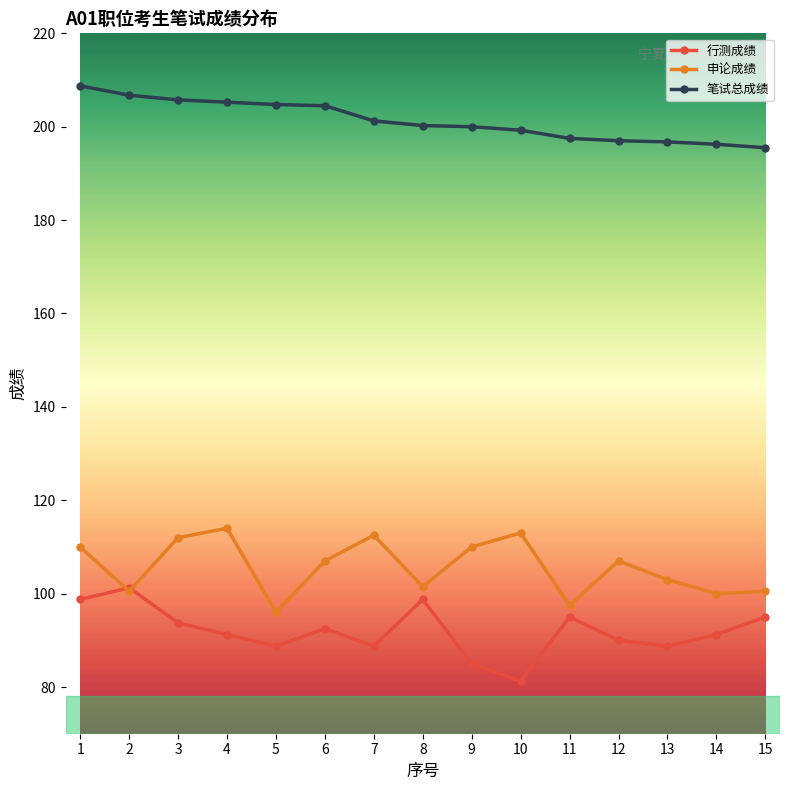

Is it true that 笔试总成绩 equals 205.2 at 4?

True